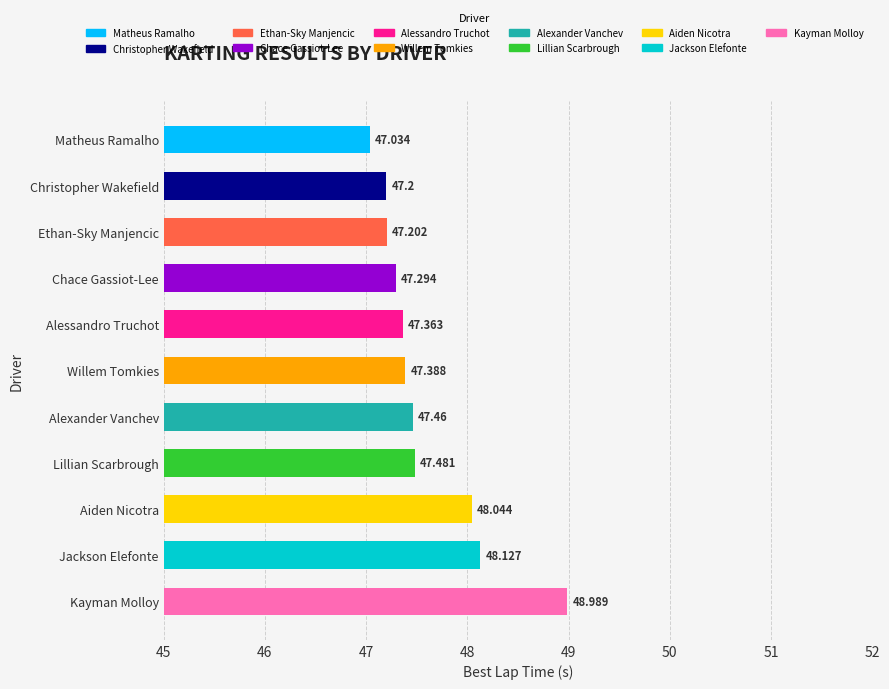

What is the sum of all values?

523.6